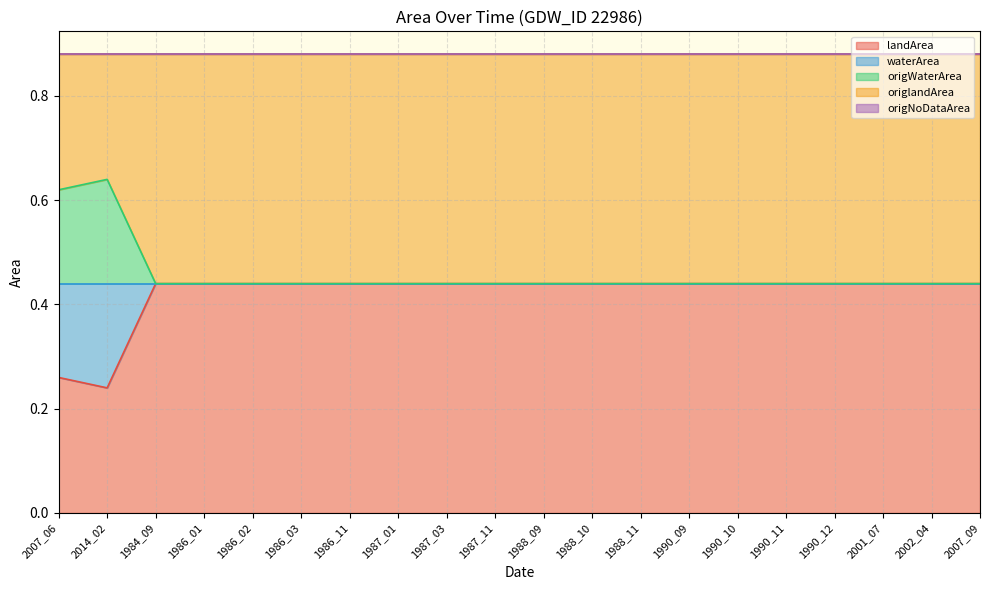

How many series are shown in this chart?

5